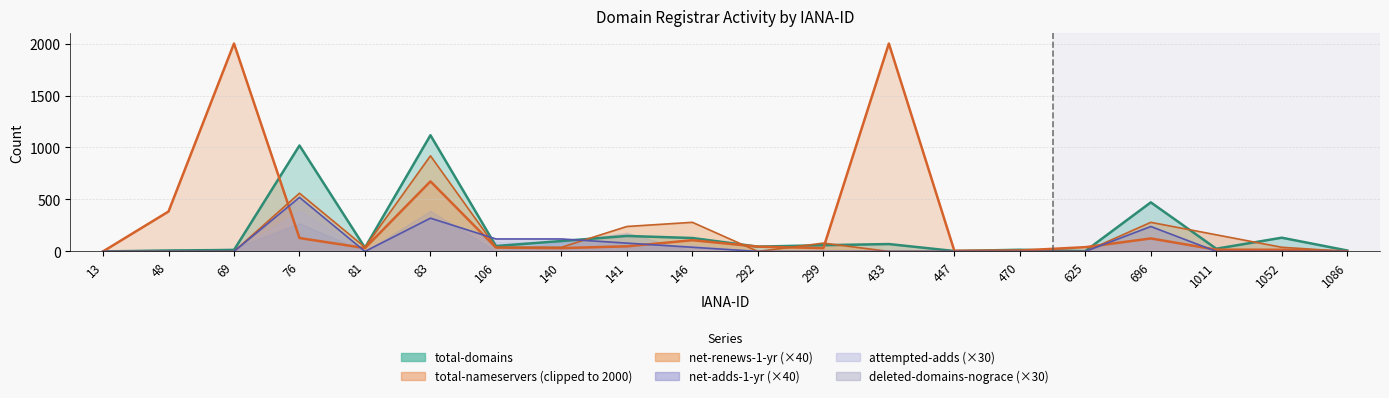

Which category has the lowest value across all series?

13